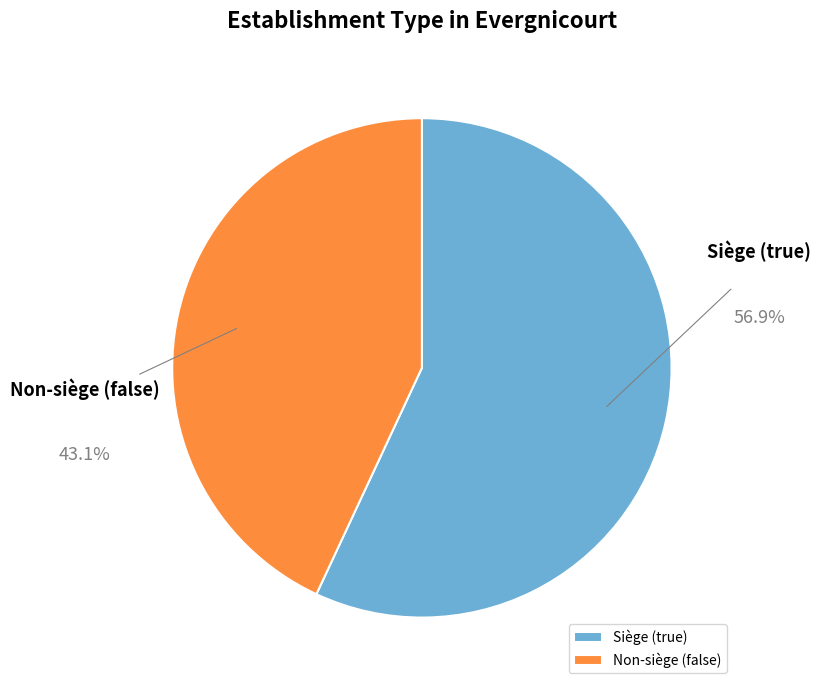

Rank the categories by value from highest to lowest.

Siège (true), Non-siège (false)